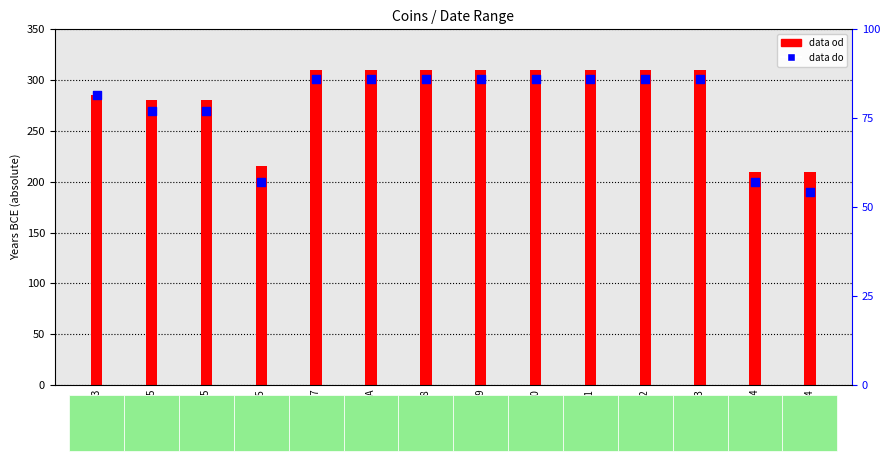

Which series has the widest spread of Y values?

data do